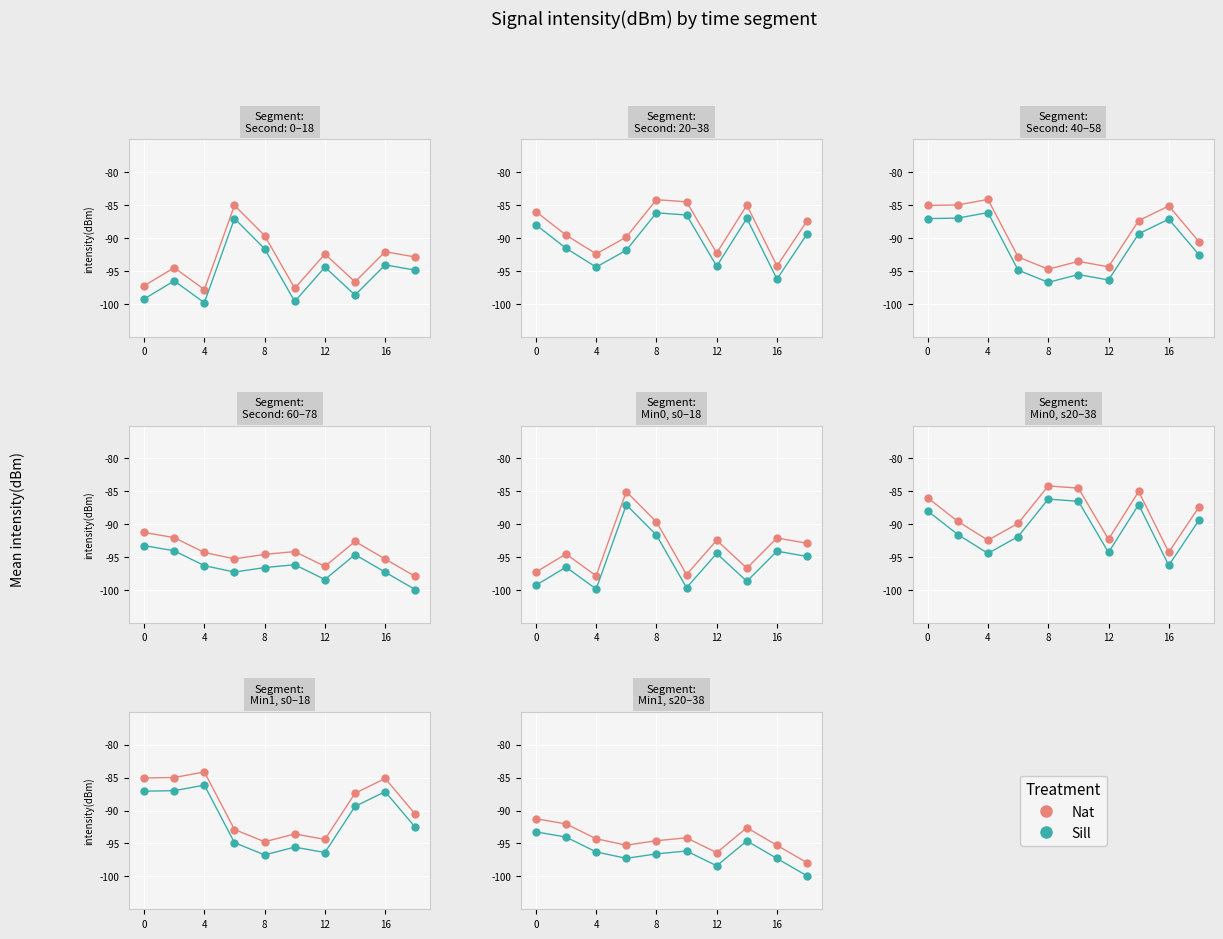

Between 8 and 4, which is larger?

4